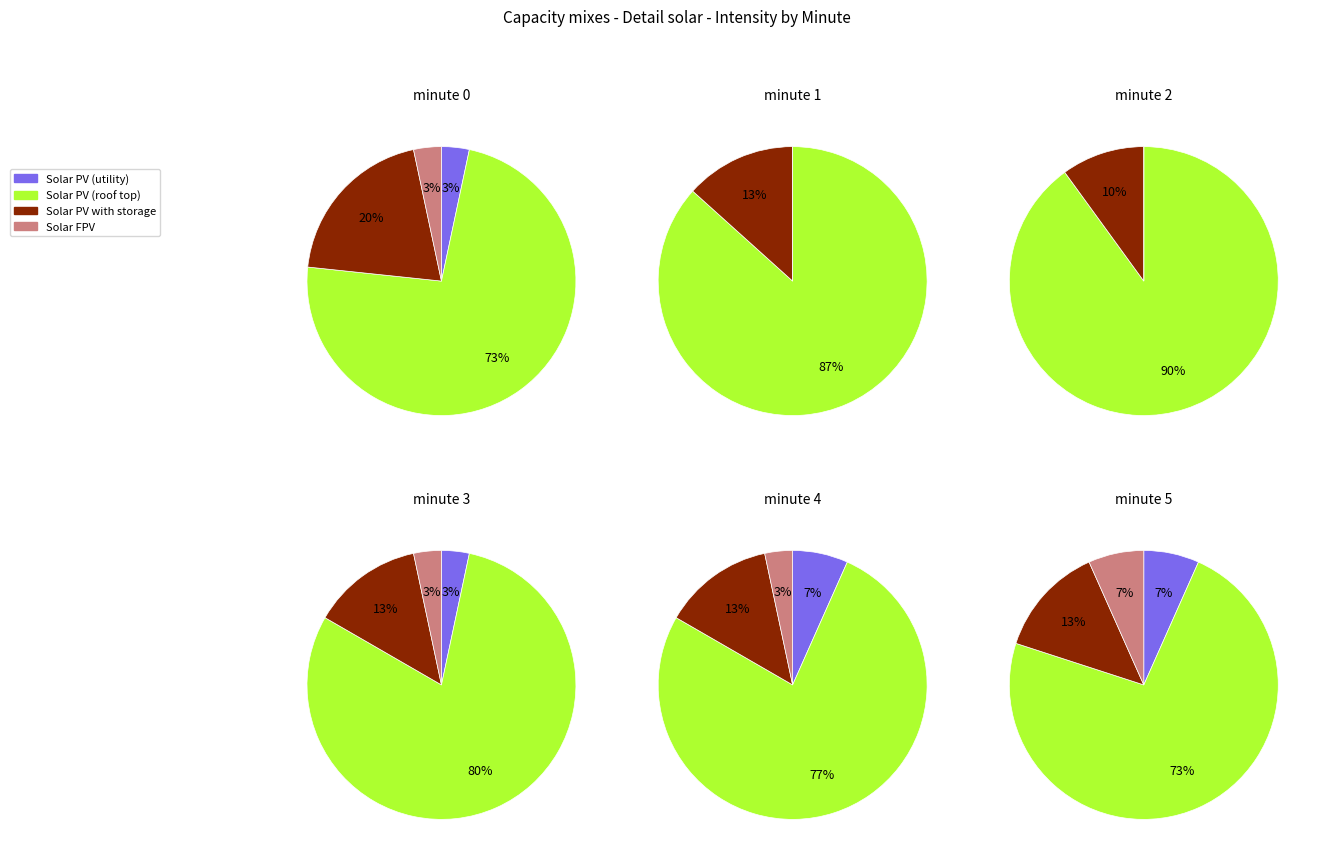

Which has a higher value, 3 or 1?

3